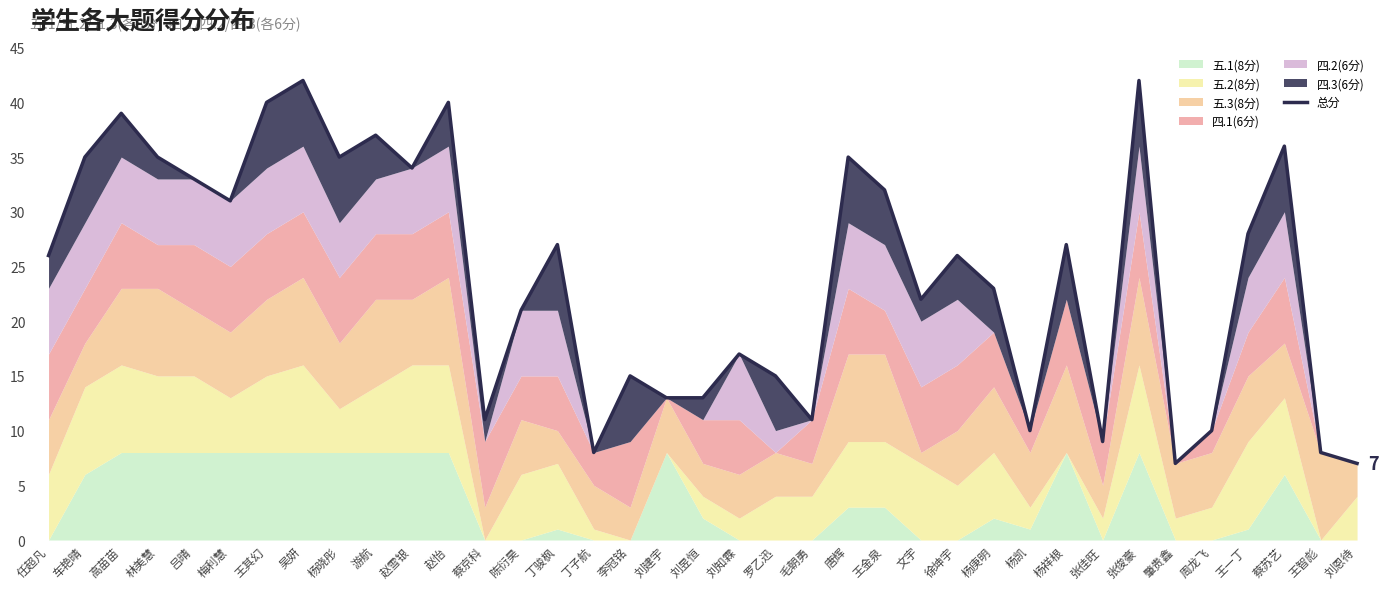

What is the difference between the values at 刘知霖 and 林美慧?

18